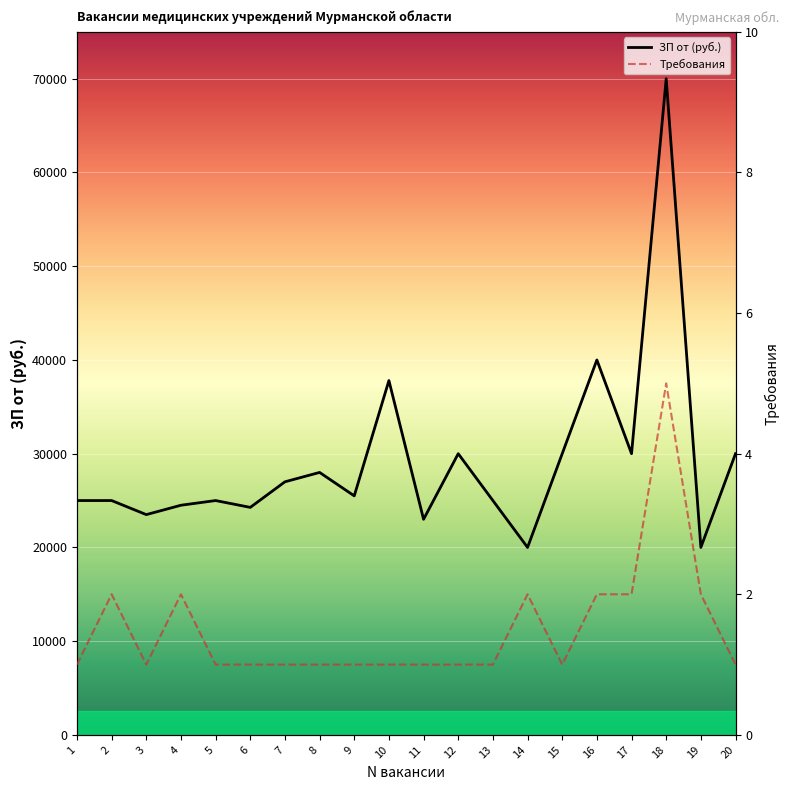

True or false: ЗП от (тыс. руб.) and Требования cross at least once.

False